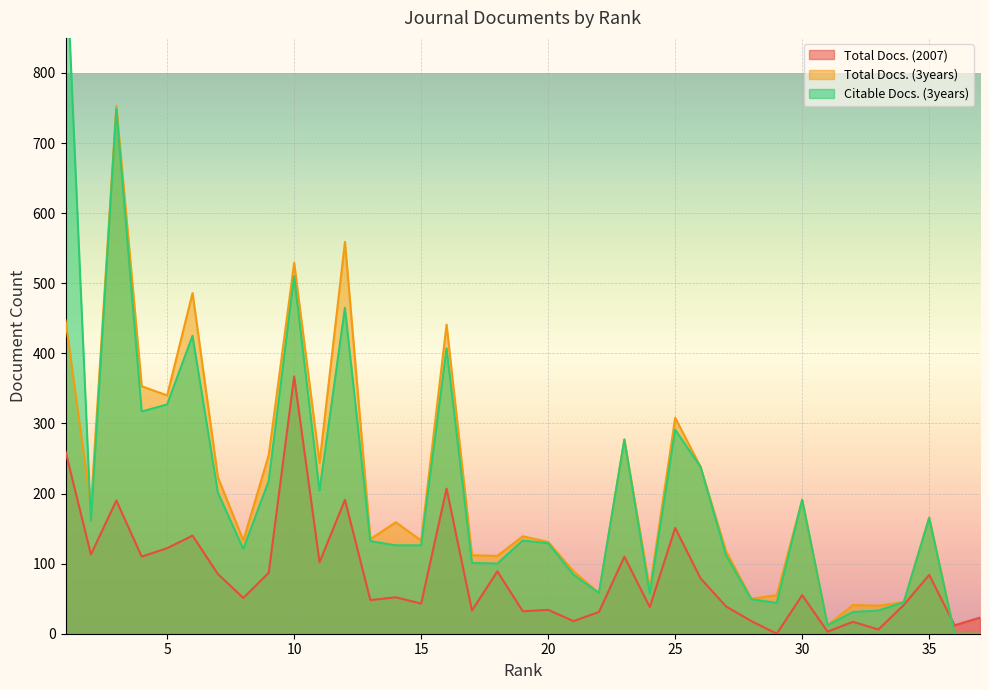

What is the maximum value for Total Docs. (3years)?

753